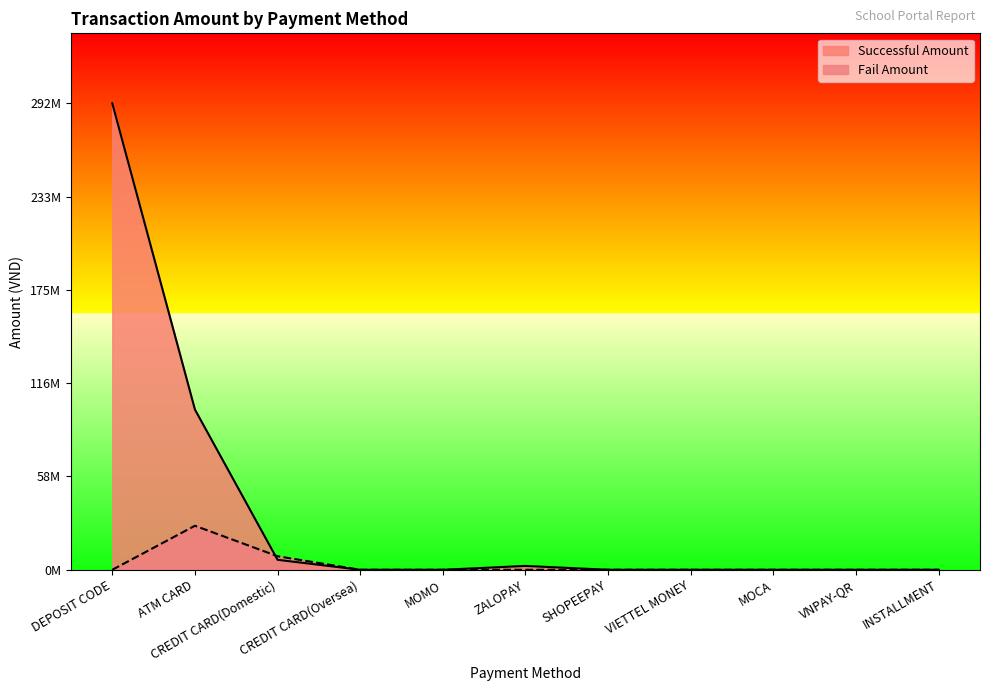

At which label is Successful Amount closest to 146065250?

ATM CARD